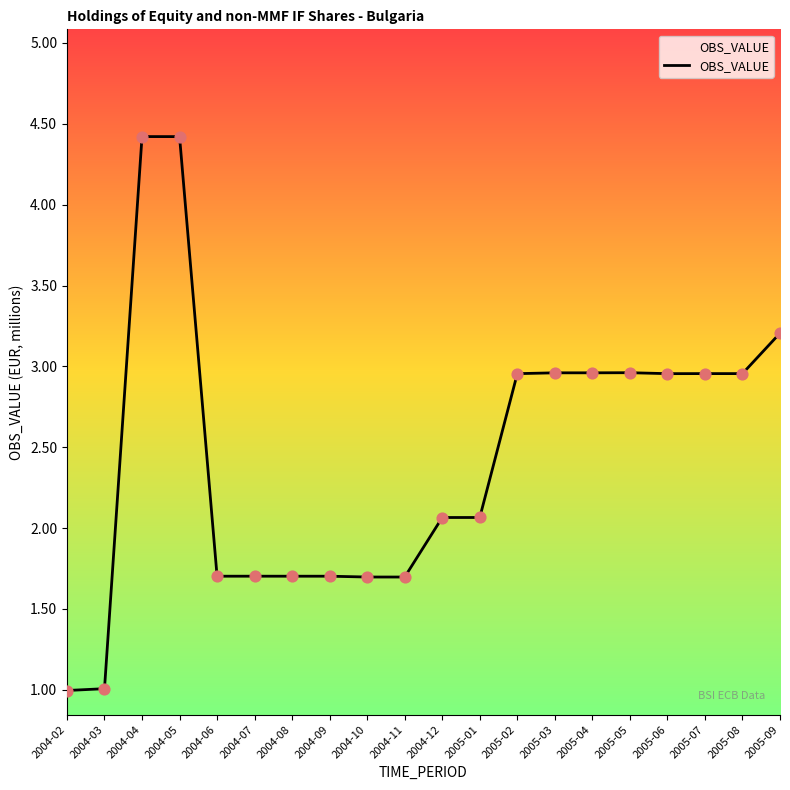

What is the change in value from 2004-06 to 2005-04?

+1.3